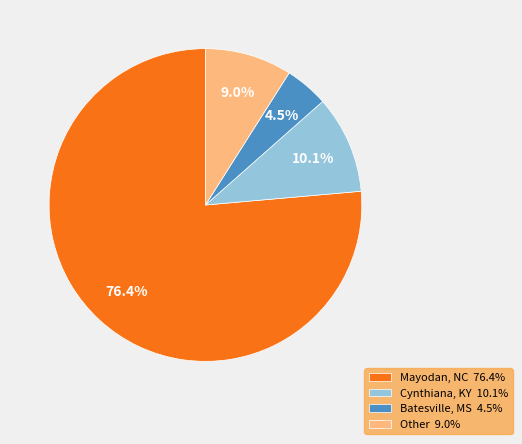

True or false: Mayodan, NC accounts for 76% of the total.

True